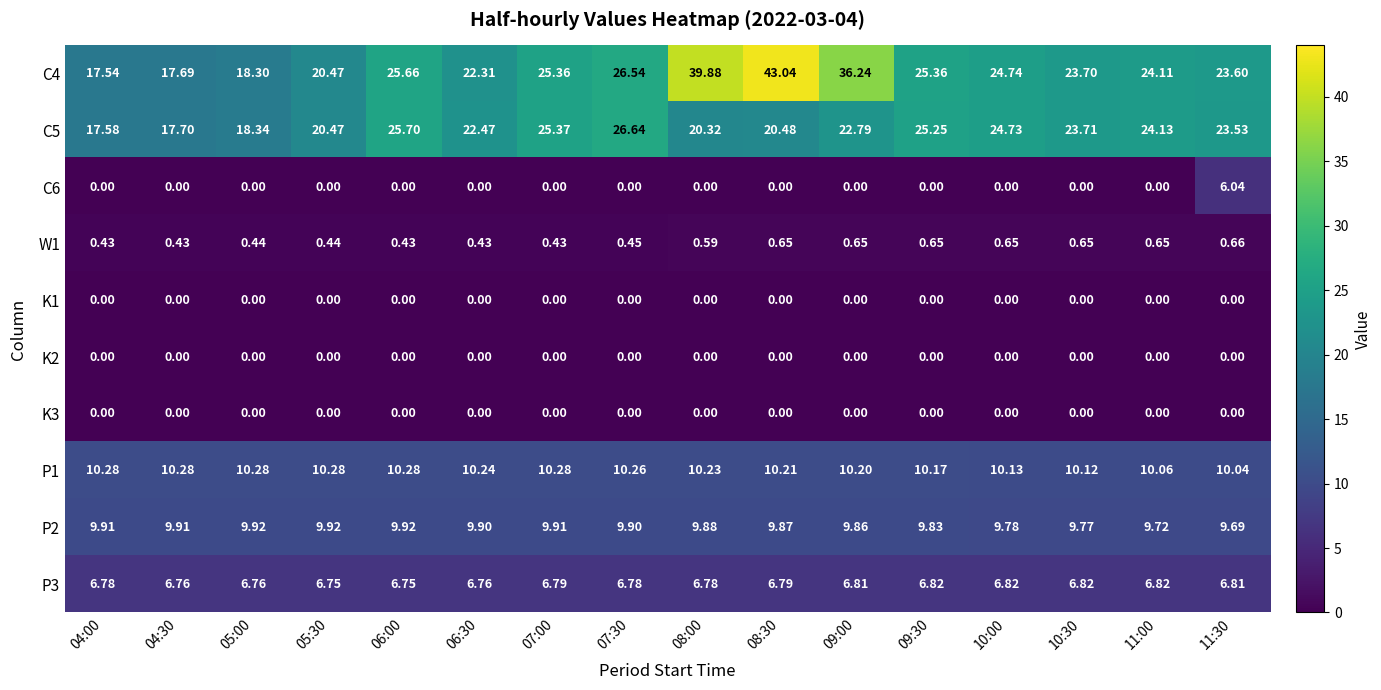

At which category does the chart reach its peak across all series?

08:30